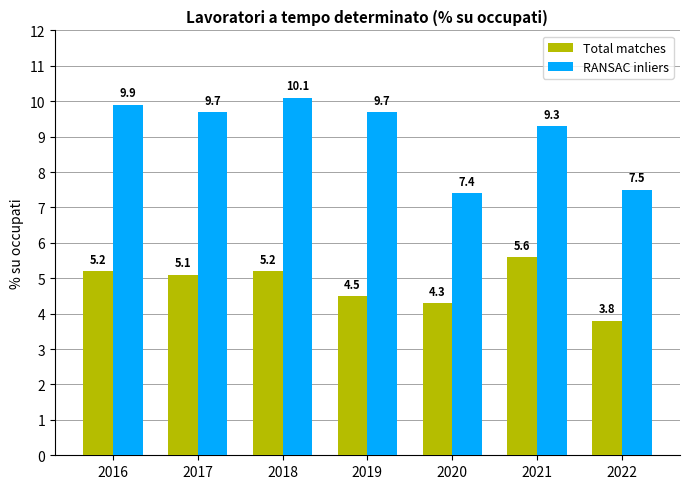

What is the difference between the highest and lowest values at 2019?

5.2